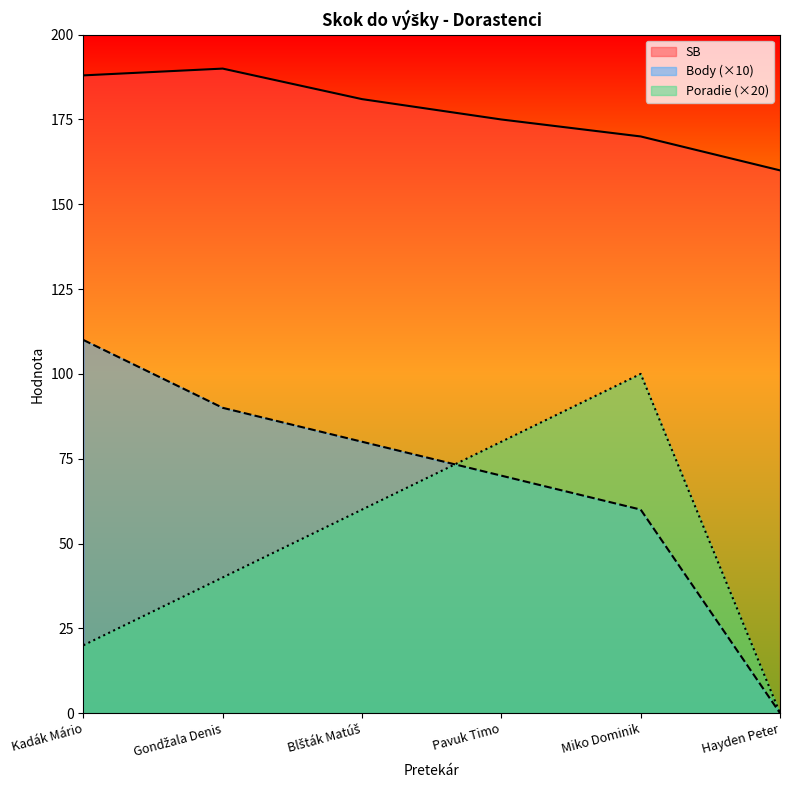

What is the label of the 1st point from the left?

Kadák Mário